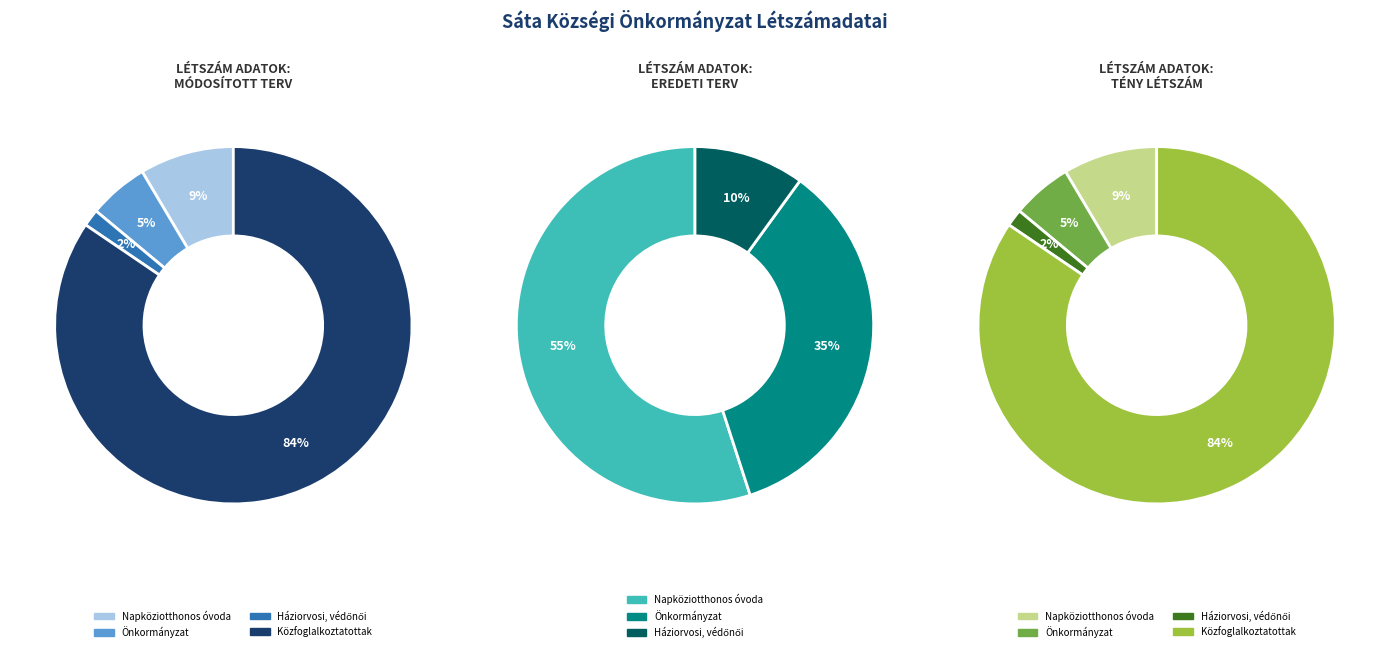

What is the largest slice in the pie chart?

Közfoglalkoztatottak összesen